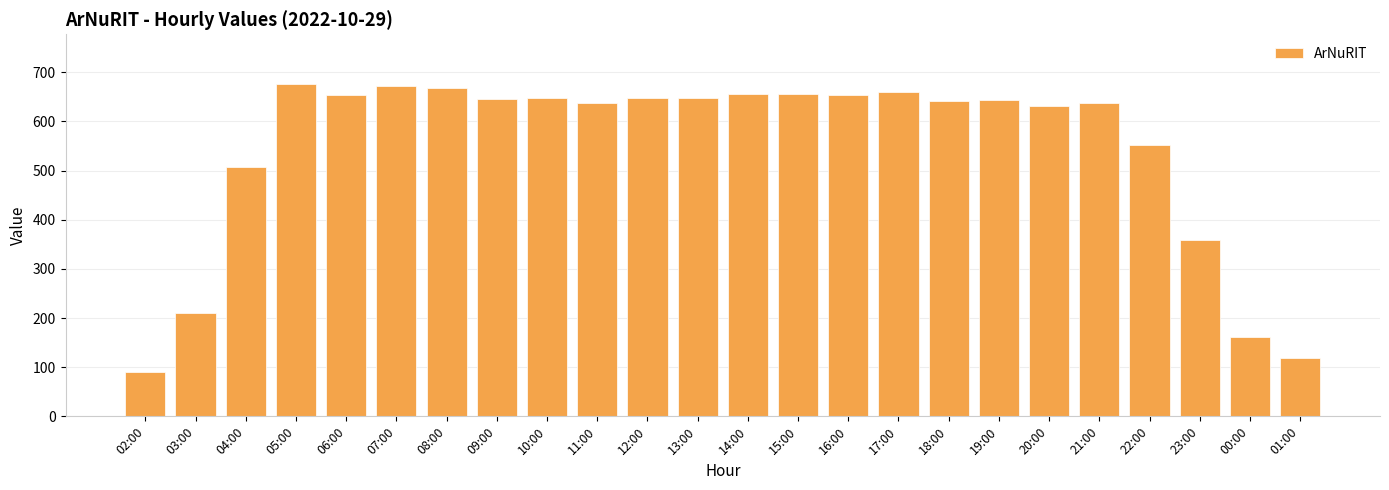

How many categories are shown in the chart?

24